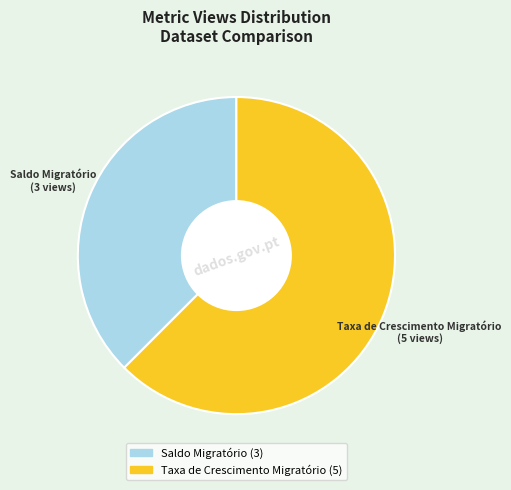

Is it true that Saldo Migratório is 43% of the pie?

False